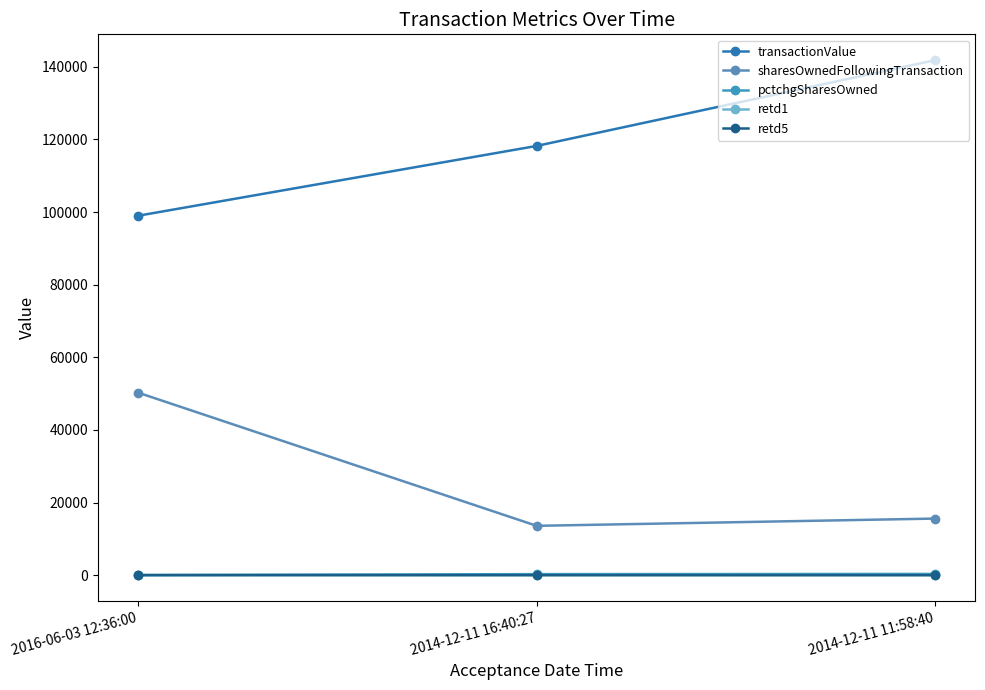

Count the number of data series in this chart.

5